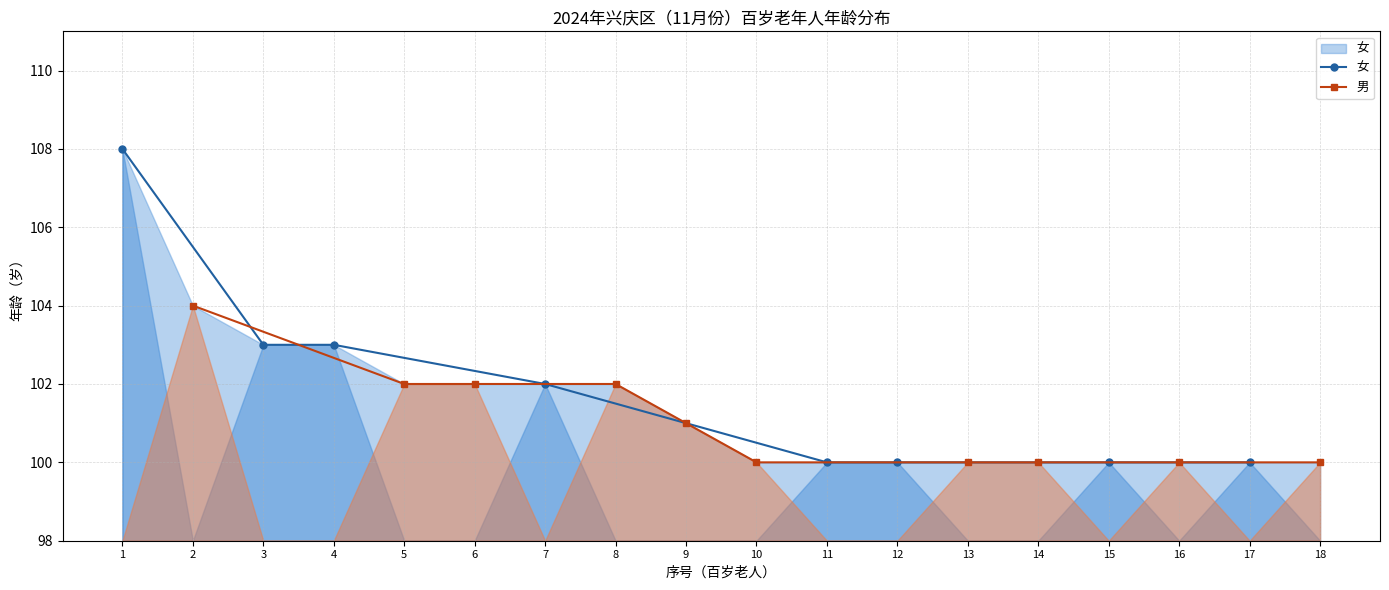

What is the ratio of the value at 1 to the value at 11?

1.1